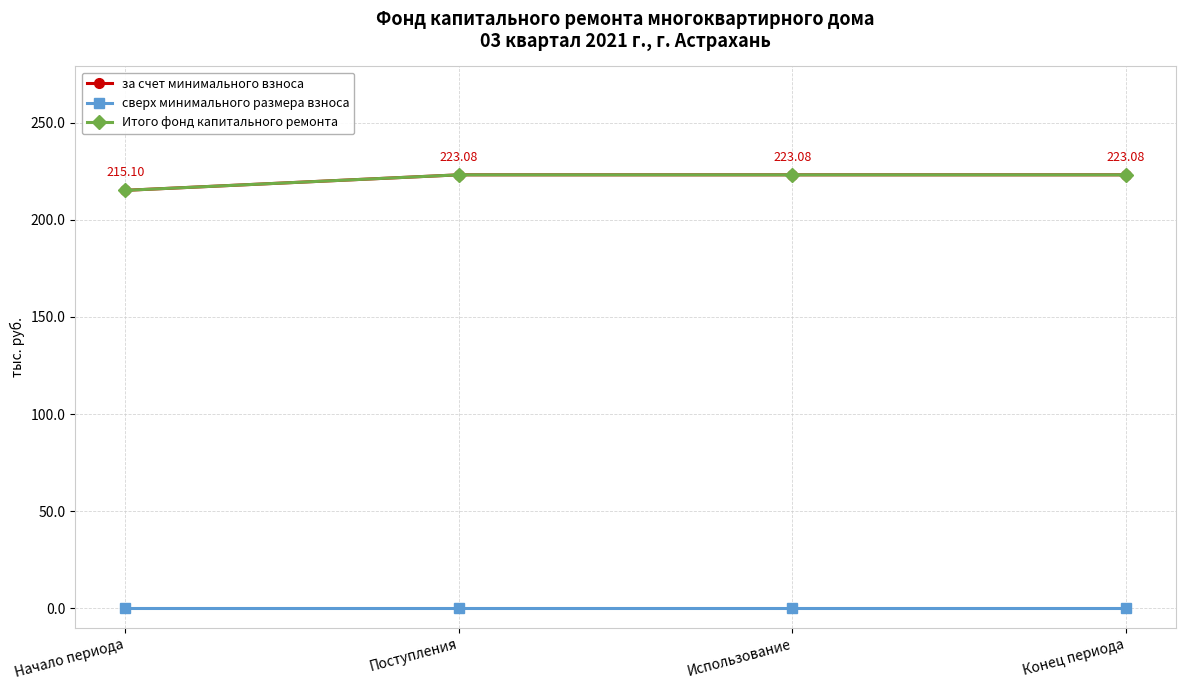

Is this an area chart (filled region under the line)?

No